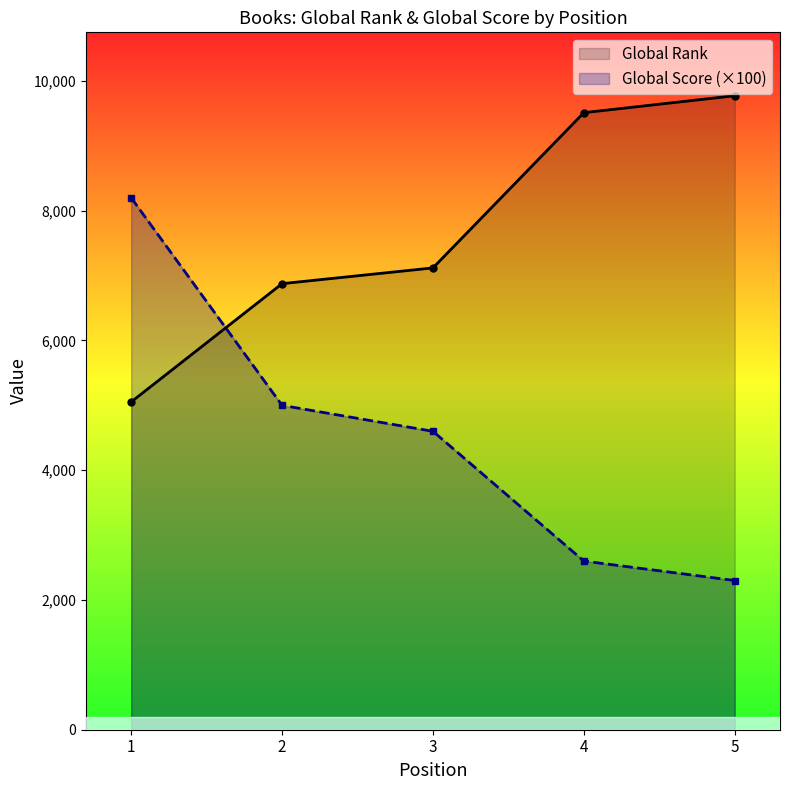

At how many categories does at least one series exceed 3307?

5